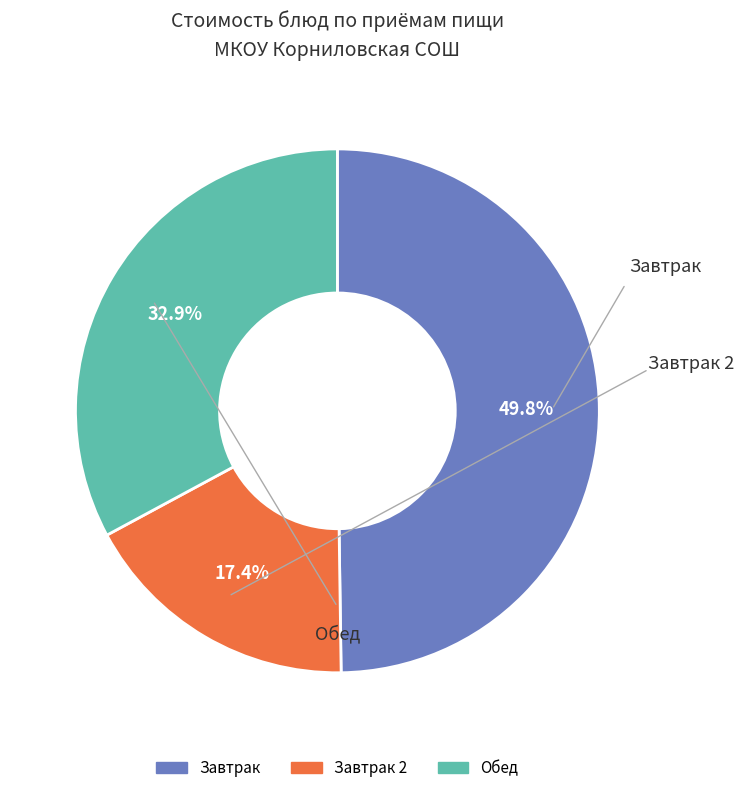

Is there any slice that represents more than half of the pie?

No